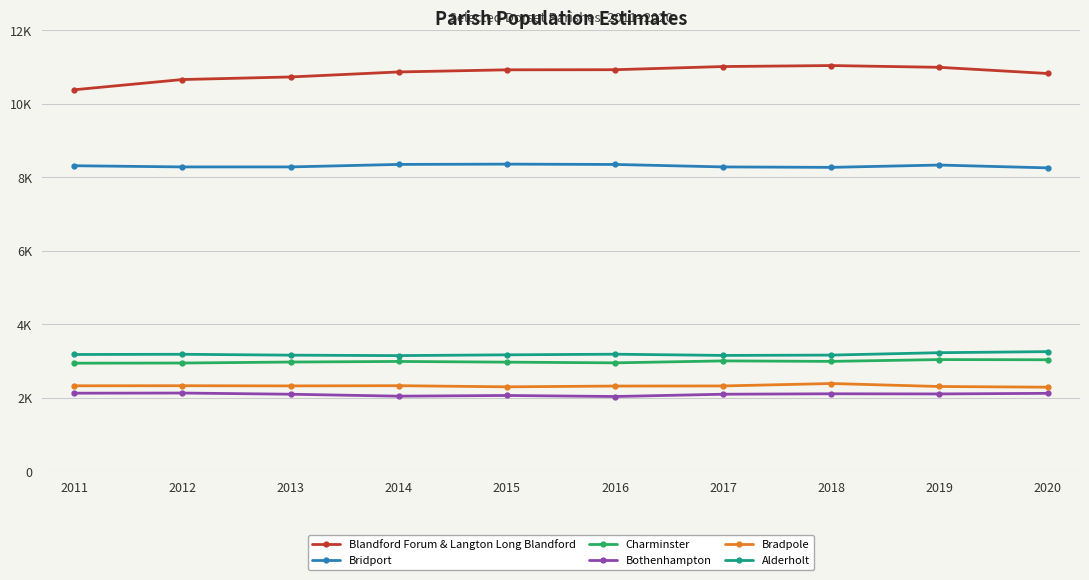

What is the sum of the Bridport values at 2015 and 2019?

16695